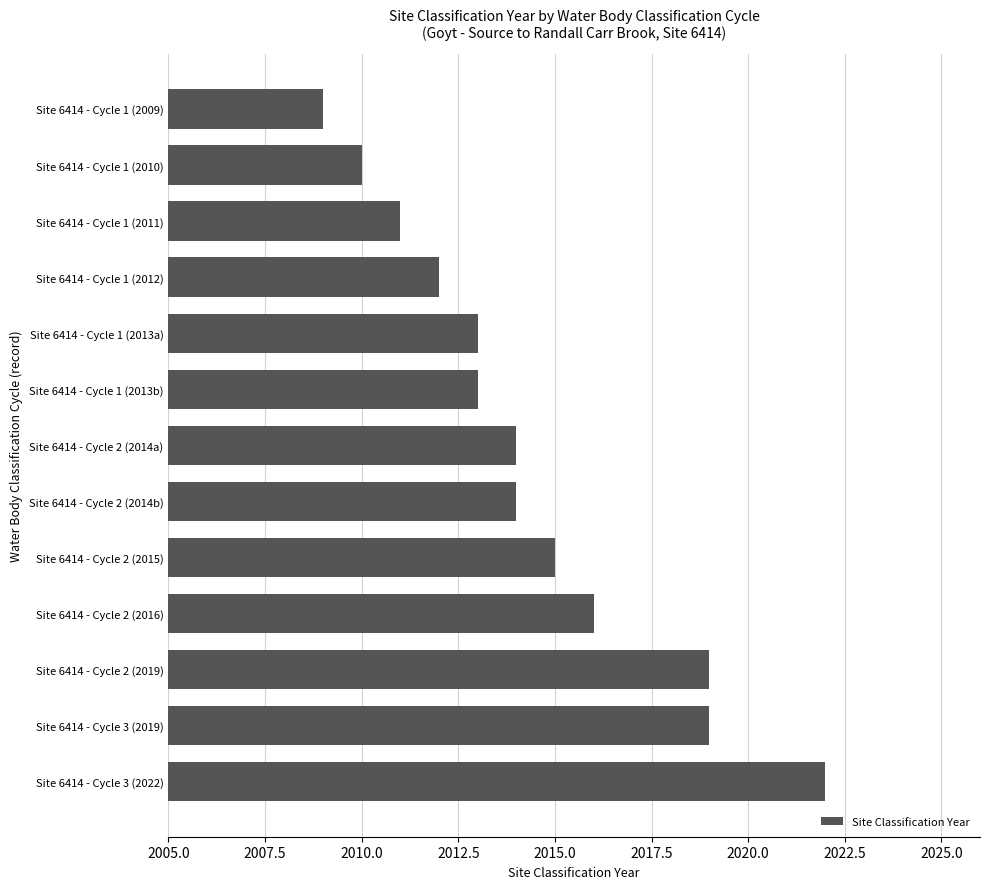

Which has a higher value, Site 6414 - Cycle 2 (2015) or Site 6414 - Cycle 2 (2014b)?

Site 6414 - Cycle 2 (2015)